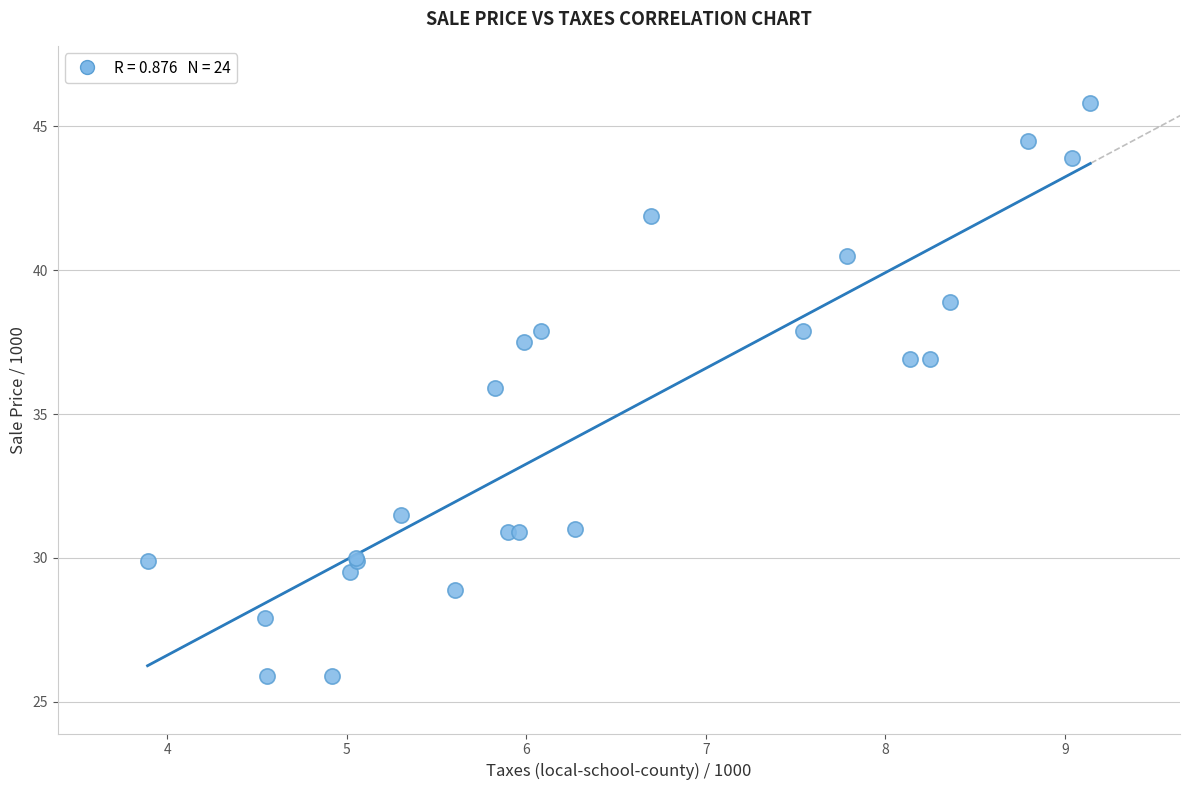

What Y value in the scatter plot is closest to 35?

35.9